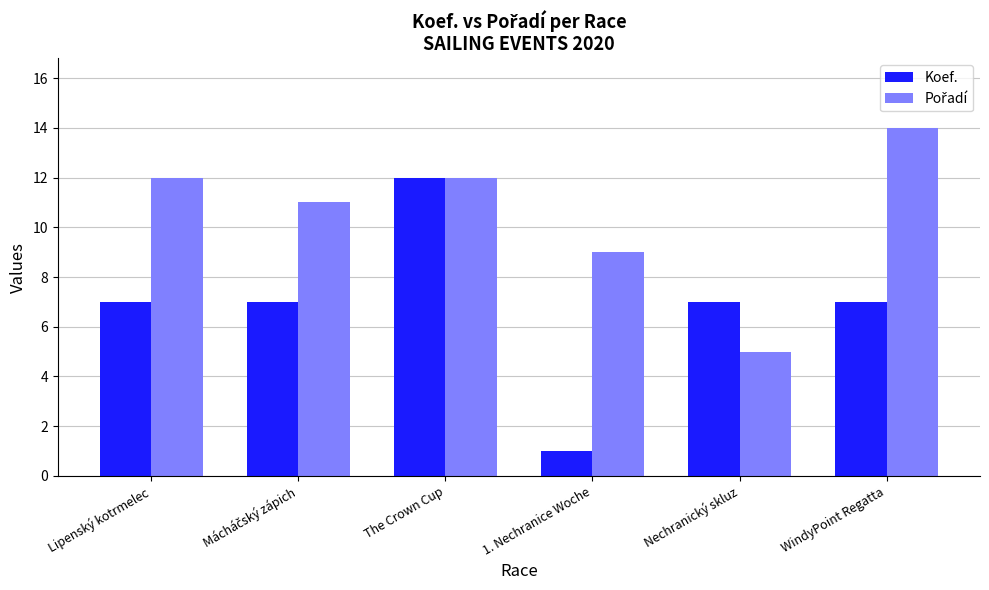

At which label does Koef. reach its minimum?

1. Nechranice Woche